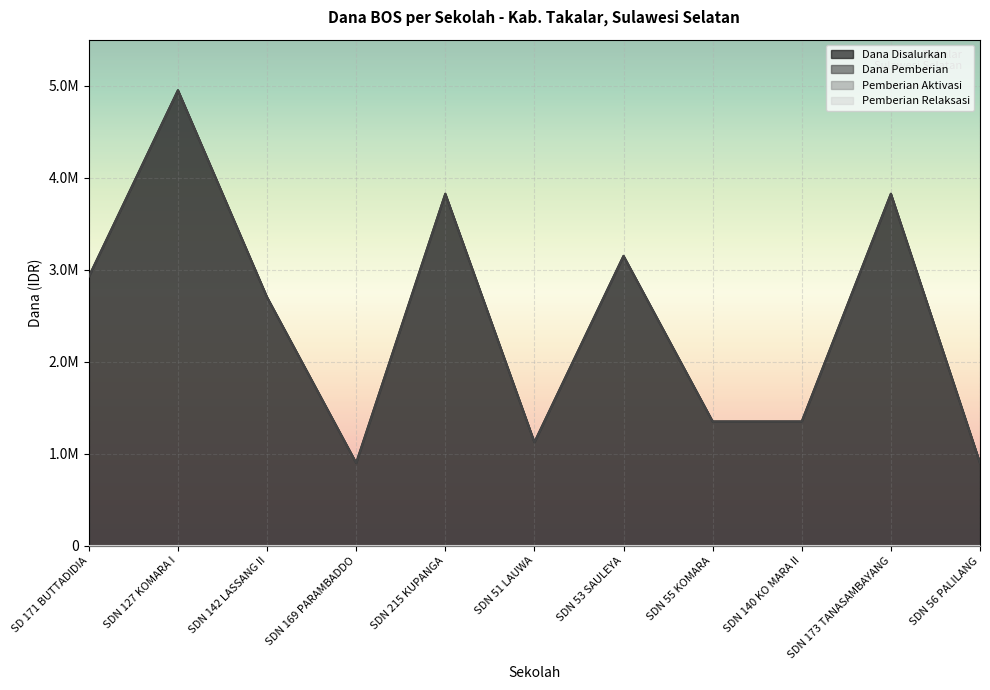

Does the chart display data point markers on the line(s)?

No